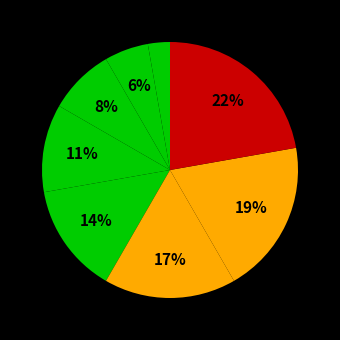

How many segments does this pie chart have?

8